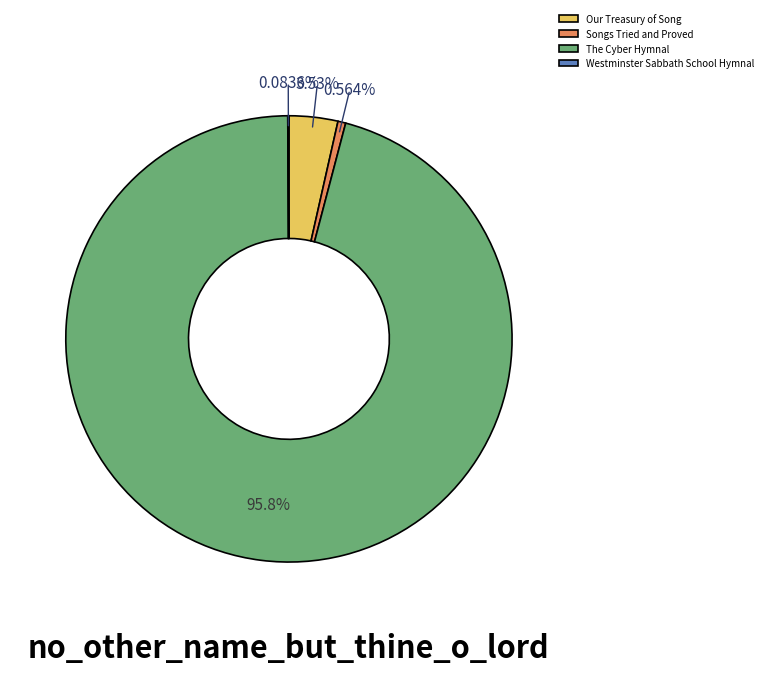

Do Our Treasury of Song and Songs Tried and Proved together represent more than half of the pie?

No